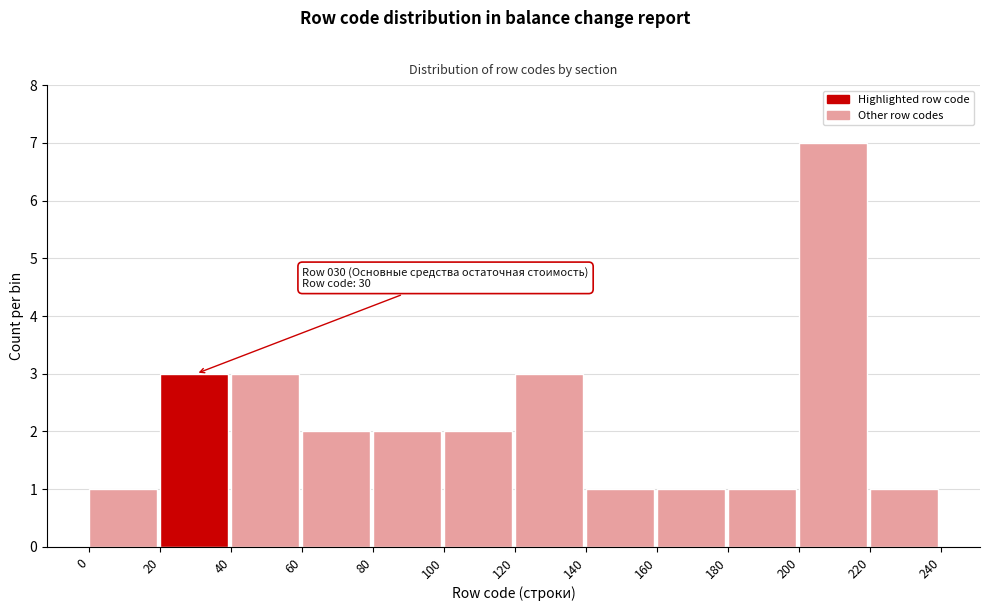

Which range on the x-axis has the tallest bar?

200 to 220